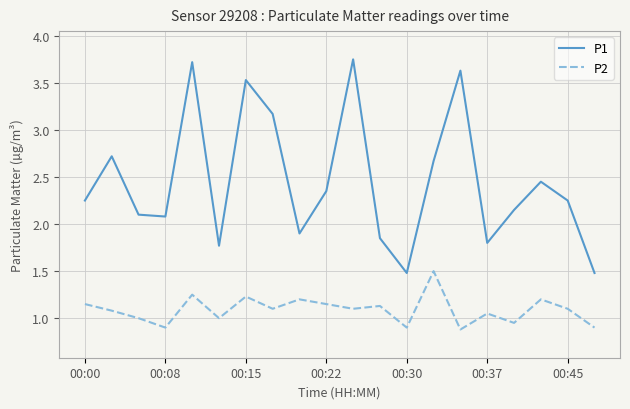

What is the minimum value for P1?

1.5